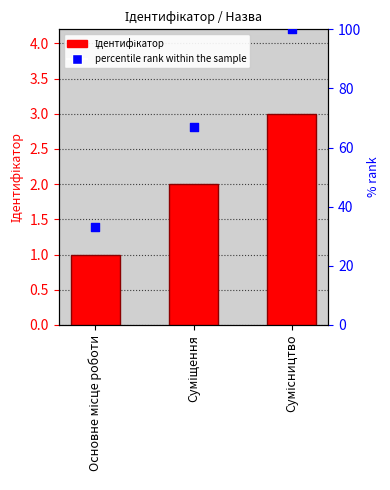

Is the value of Ідентифікатор at Сумісництво greater than the value of percentile rank at Основне місце роботи?

No